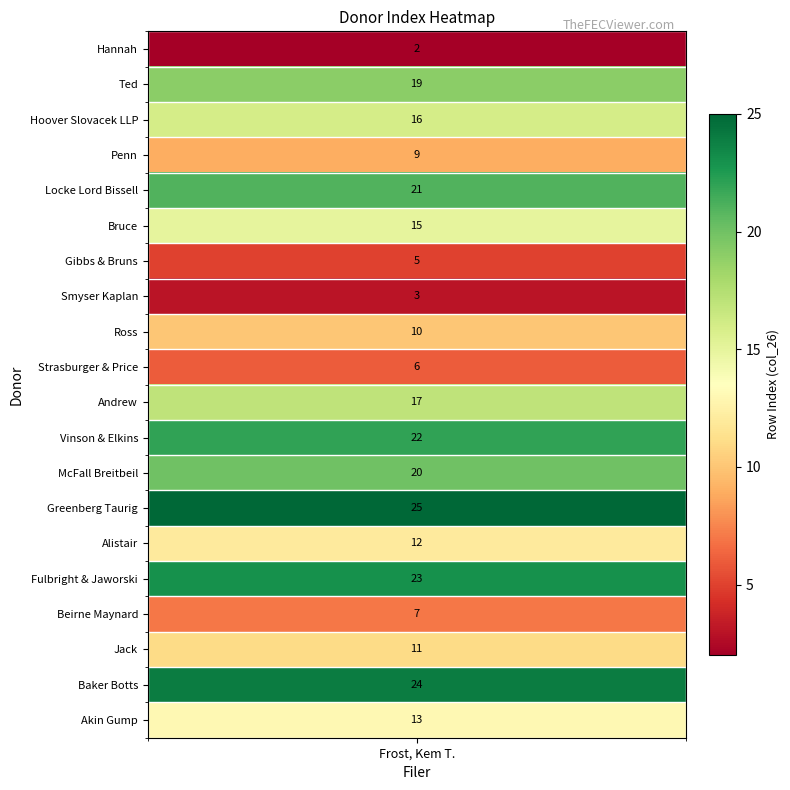

List the labels in order of value, largest first.

Greenberg Taurig, Baker Botts, Fulbright & Jaworski, Vinson & Elkins, Locke Lord Bissell, McFall Breitbeil, Ted, Andrew, Hoover Slovacek LLP, Bruce, Akin Gump, Alistair, Jack, Ross, Penn, Beirne Maynard, Strasburger & Price, Gibbs & Bruns, Smyser Kaplan, Hannah